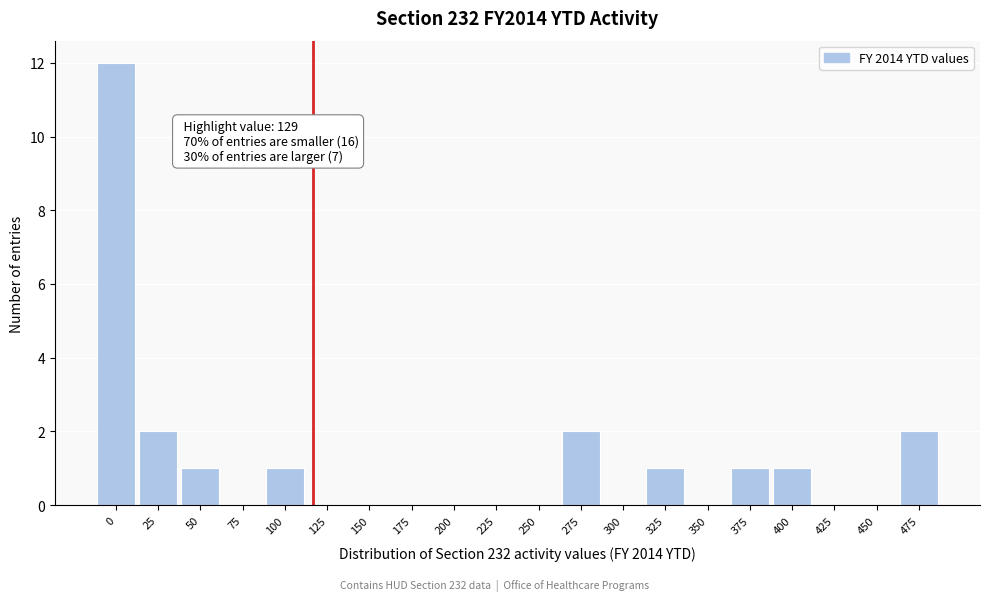

Reading left to right, what are all the values shown in this chart?

0=12	25=2	50=1	75=0	100=1	125=0	150=0	175=0	200=0	225=0	250=0	275=2	300=0	325=1	350=0	375=1	400=1	425=0	450=0	475=2